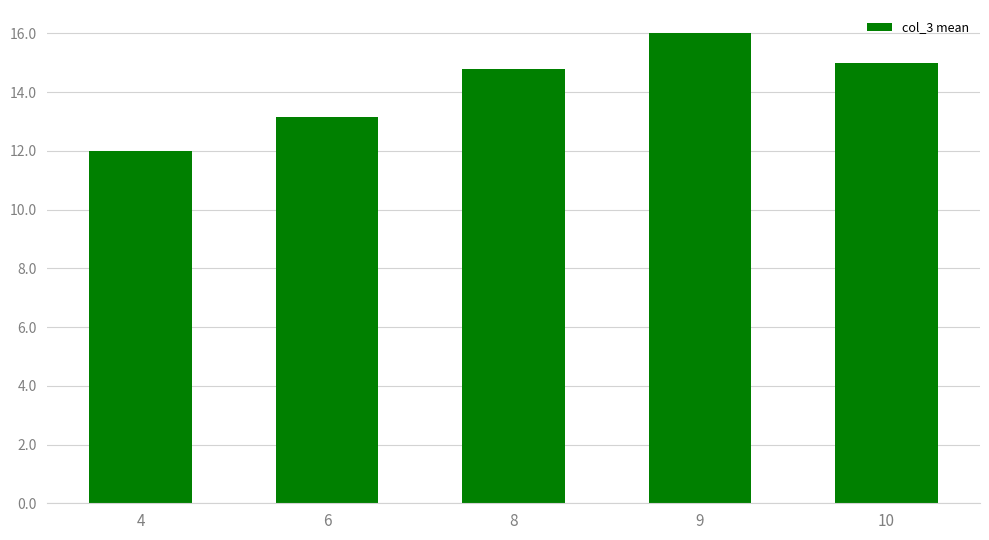

The chart shows a value of 7.7 at 10. True or false?

False